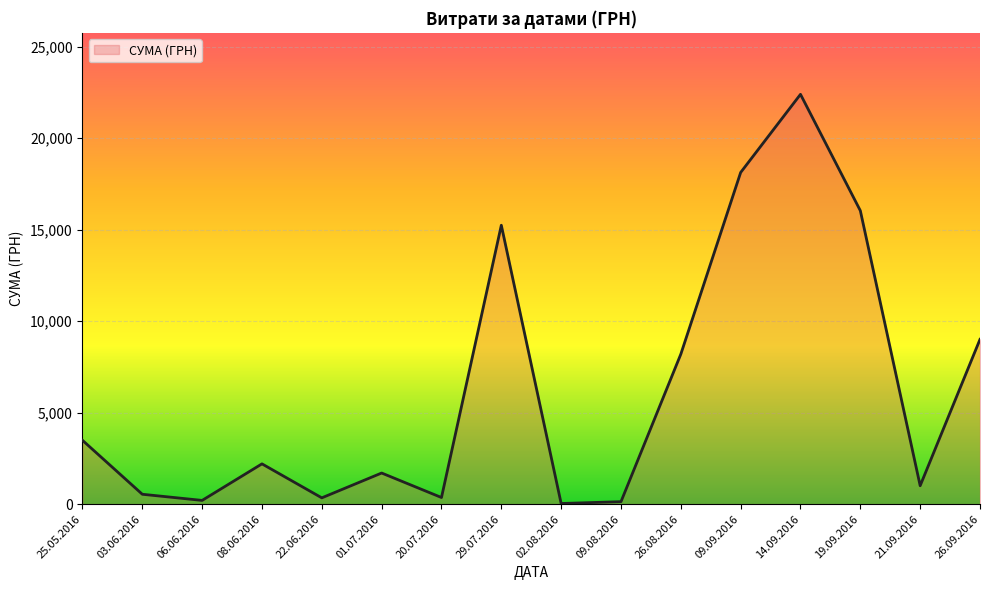

True or false: the data shows 1006.0 at 21.09.2016.

True